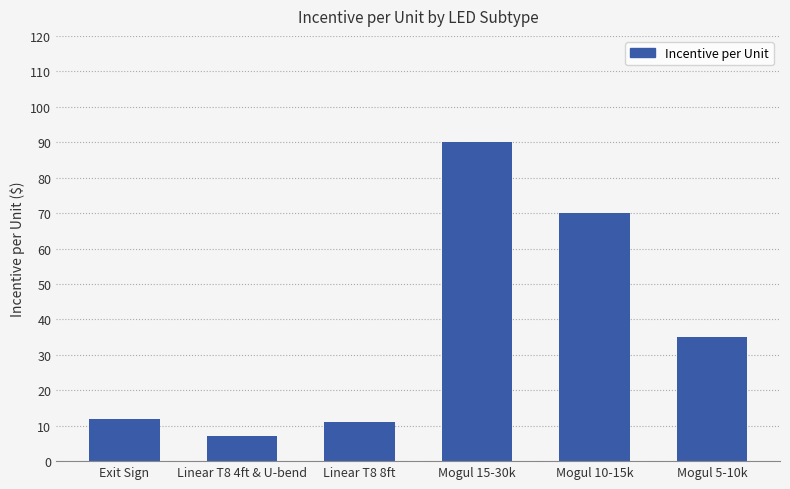

The chart shows a value of 35 at Mogul 5-10k. True or false?

True